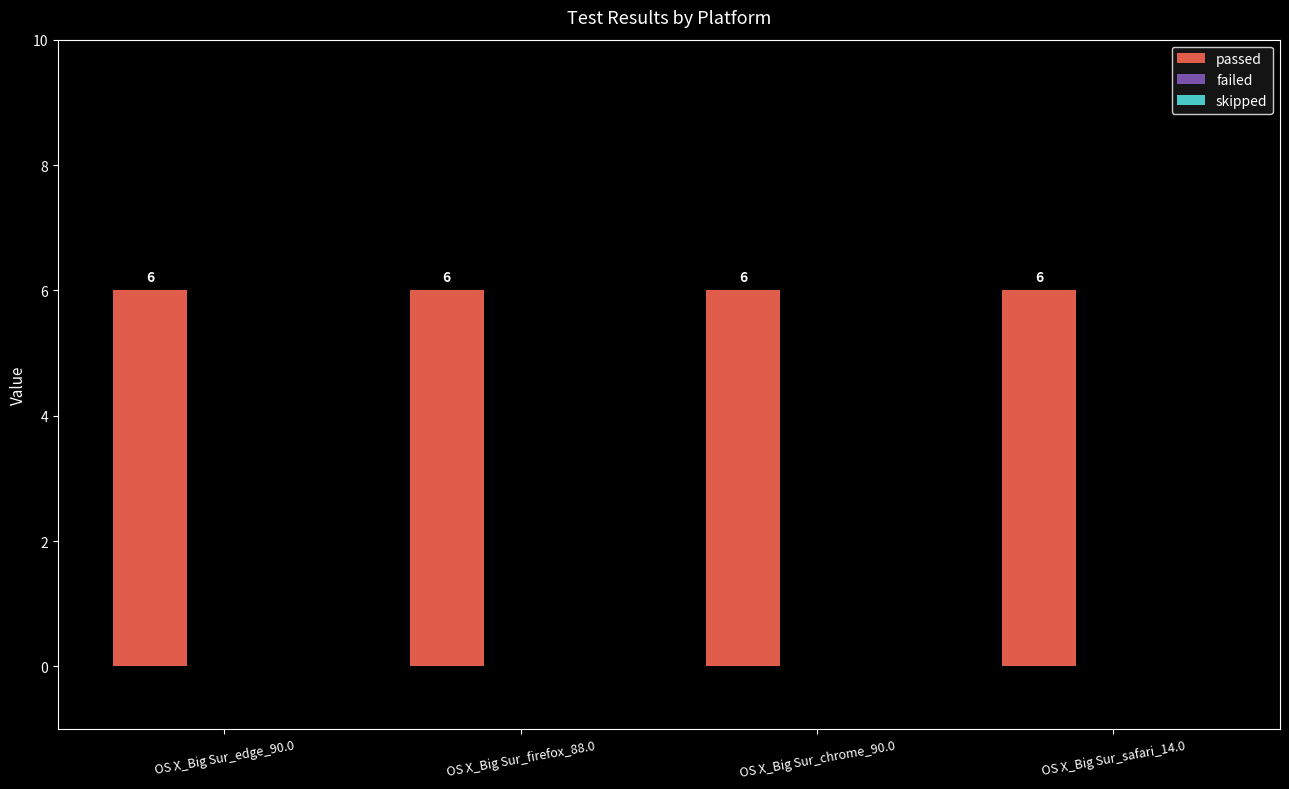

What is the label of the 3rd bar from the left?

OS X_Big Sur_chrome_90.0